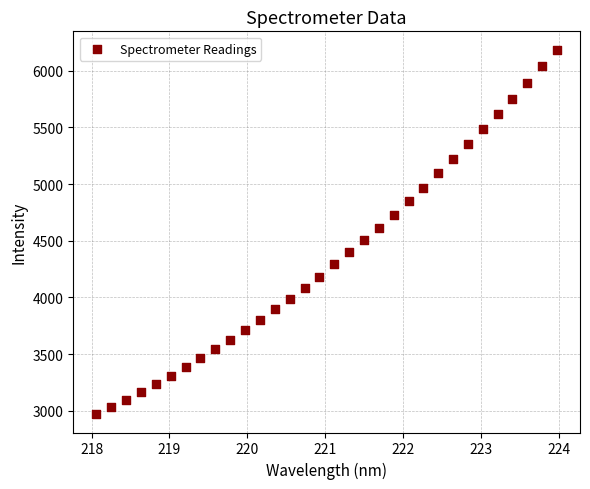

What is the range of Y values (max minus min)?

3216.8